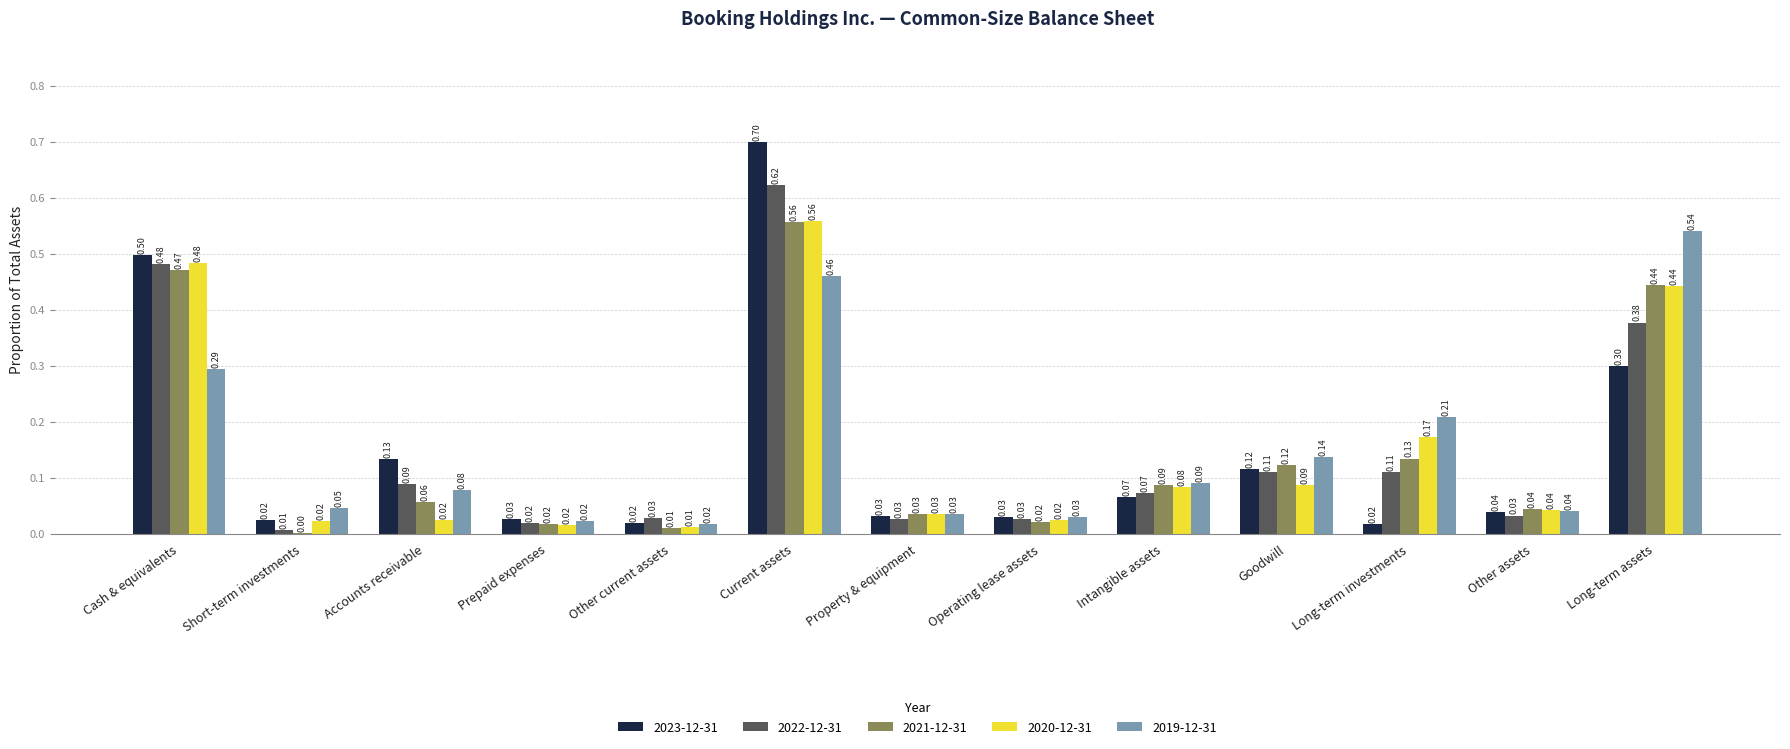

At which category is the sum across all series the highest?

Current assets